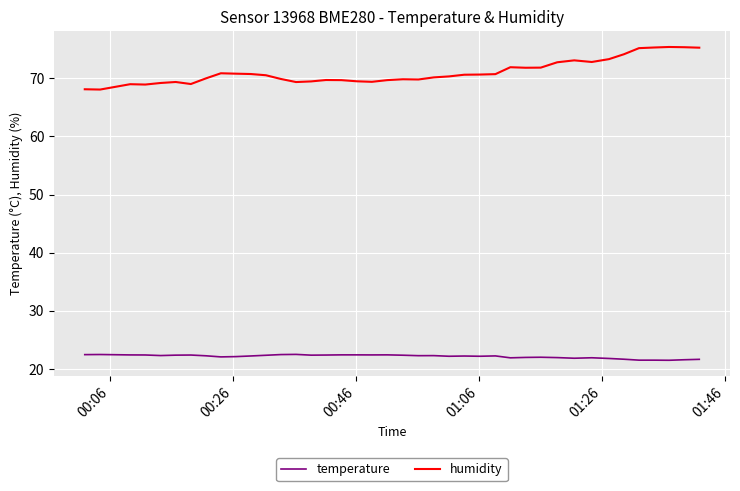

List the series in order of their peak value, highest first.

humidity, temperature